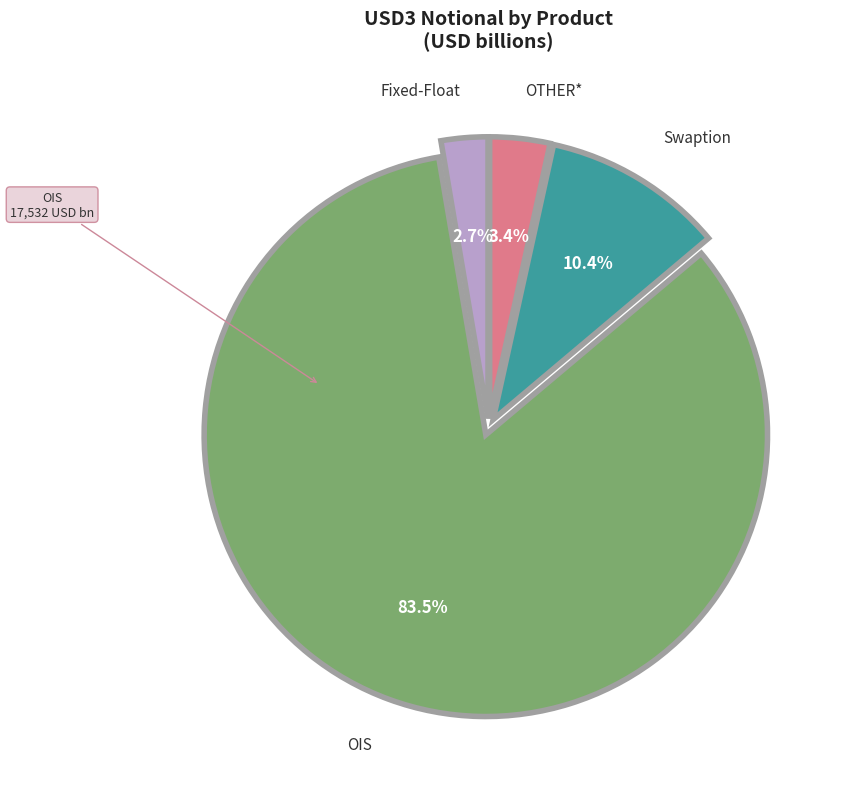

Is there any slice that represents more than half of the pie?

Yes